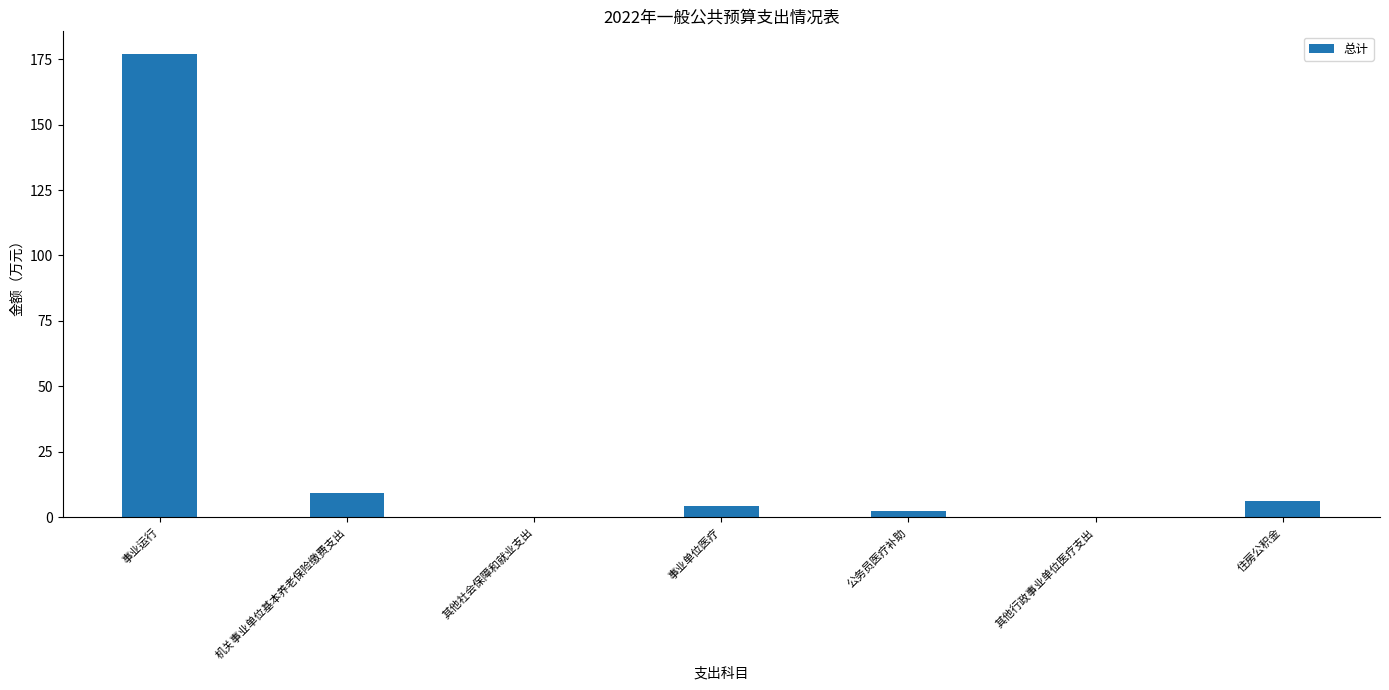

Read the value at 事业运行.

176.8